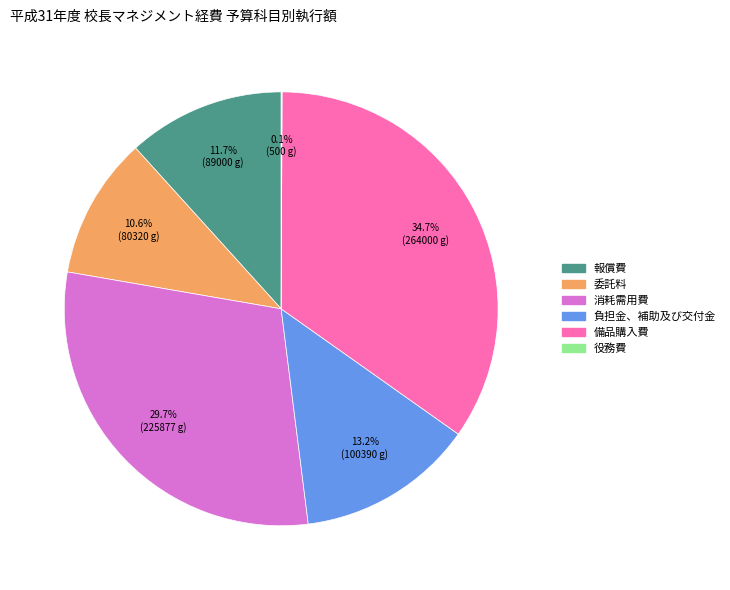

Does any single category account for the majority?

No